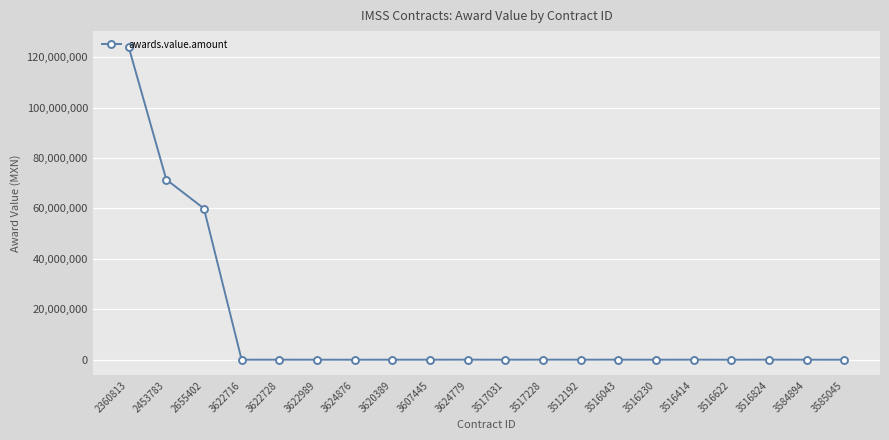

True or false: the data shows 2401.2 at 3624876.

True